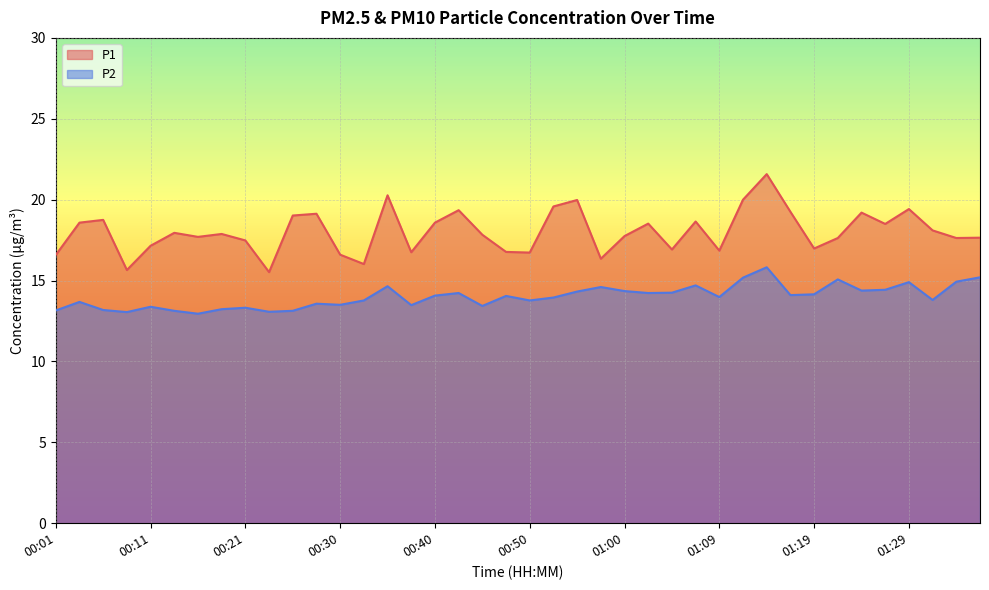

At how many categories does at least one series exceed 16?

38